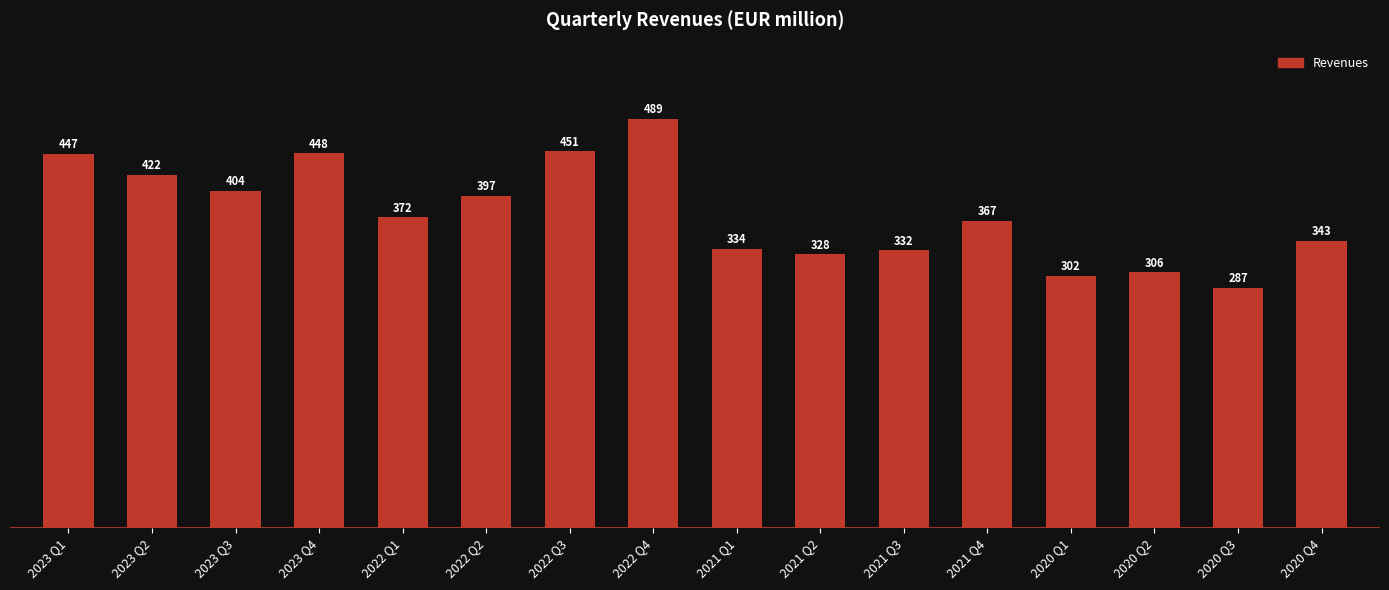

Rank the categories by value from highest to lowest.

2022 Q4, 2022 Q3, 2023 Q4, 2023 Q1, 2023 Q2, 2023 Q3, 2022 Q2, 2022 Q1, 2021 Q4, 2020 Q4, 2021 Q1, 2021 Q3, 2021 Q2, 2020 Q2, 2020 Q1, 2020 Q3